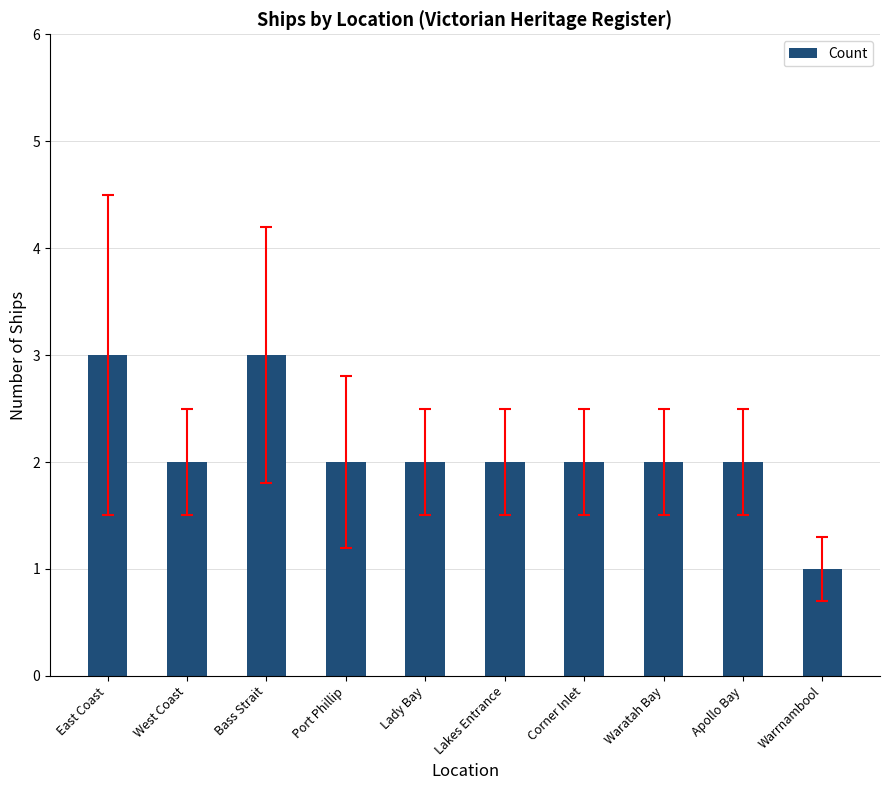

What position from the left is Apollo Bay?

9